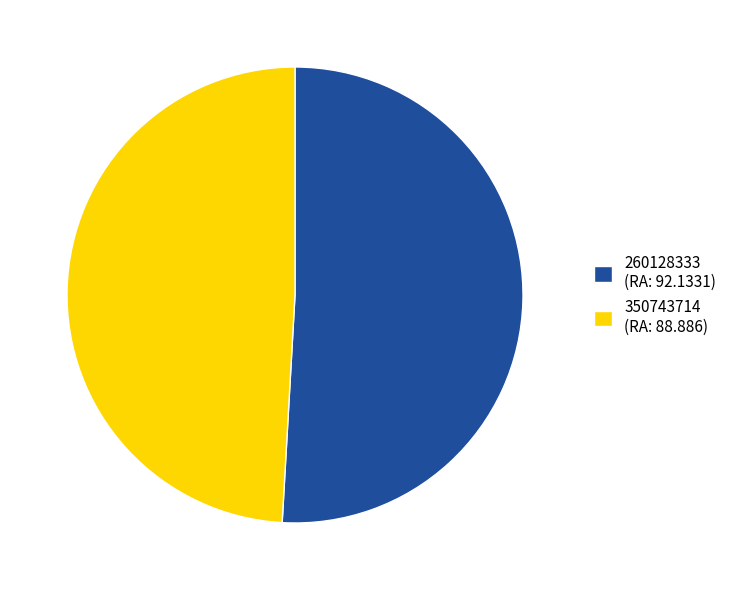

Between 350743714 and 260128333, which is larger?

260128333